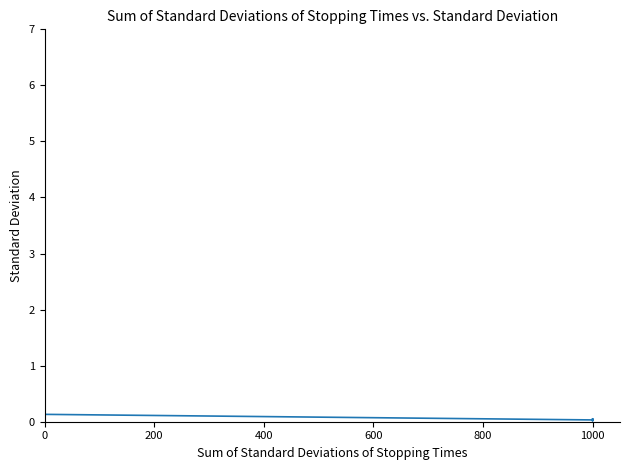

What is the maximum value shown in the chart?

6.5